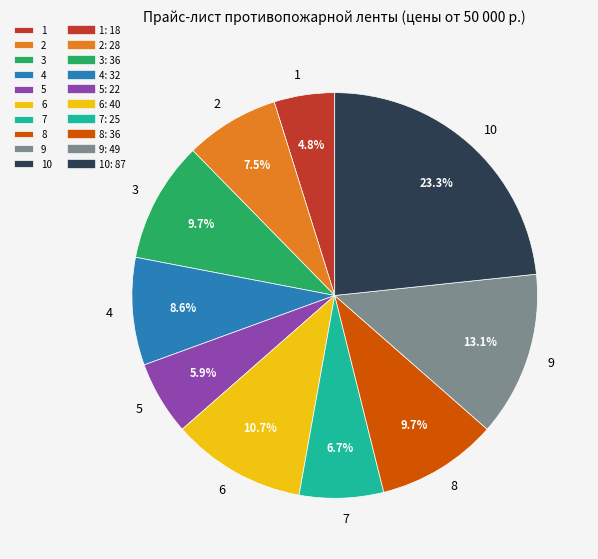

To the nearest percent, what percentage of the pie is 3?

10%